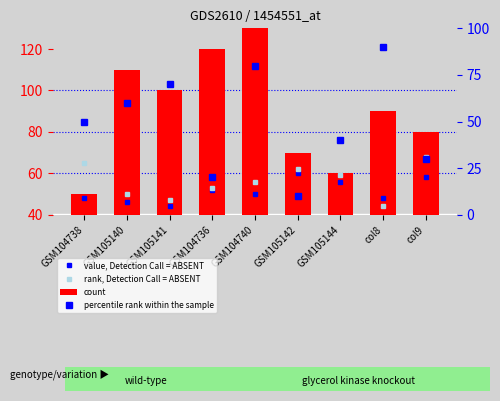

Reading right to left, what are all the values shown in this chart?

value, Detection Call = ABSENT: col9=58	col8=48	GSM105144=56	GSM105142=60	GSM104740=50	GSM104736=52	GSM105141=44	GSM105140=46	GSM104738=48
rank, Detection Call = ABSENT: col9=68	col8=44	GSM105144=59	GSM105142=62	GSM104740=56	GSM104736=53	GSM105141=47	GSM105140=50	GSM104738=65
count: col9=80	col8=90	GSM105144=60	GSM105142=70	GSM104740=130	GSM104736=120	GSM105141=100	GSM105140=110	GSM104738=50
percentile rank within the sample: col9=30	col8=90	GSM105144=40	GSM105142=10	GSM104740=80	GSM104736=20	GSM105141=70	GSM105140=60	GSM104738=50